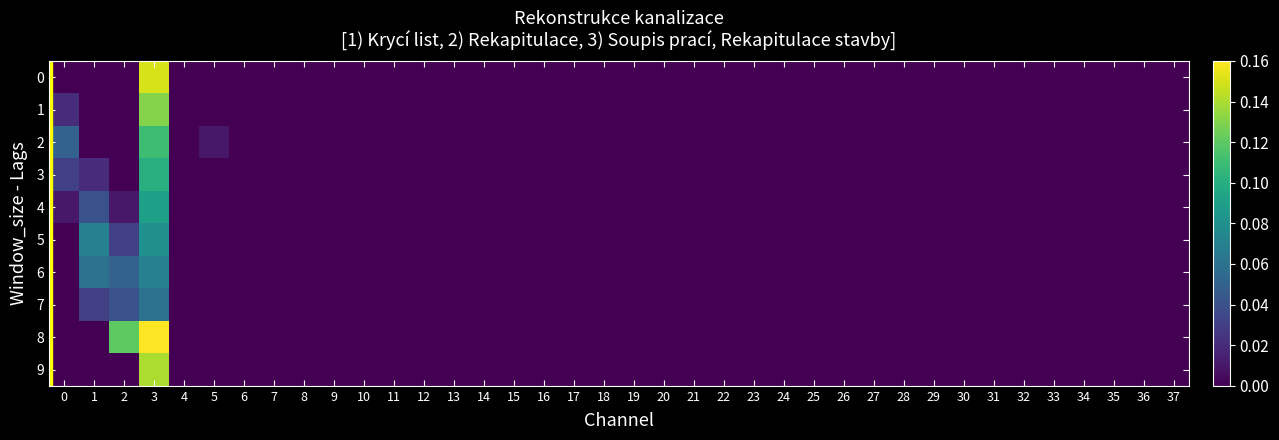

Reading right to left, extract all data points from this chart.

0: 37=0.0	36=0.0	35=0.0	34=0.0	33=0.0	32=0.0	31=0.0	30=0.0	29=0.0	28=0.0	27=0.0	26=0.0	25=0.0	24=0.0	23=0.0	22=0.0	21=0.0	20=0.0	19=0.0	18=0.0	17=0.0	16=0.0	15=0.0	14=0.0	13=0.0	12=0.0	11=0.0	10=0.0	9=0.0	8=0.0	7=0.0	6=0.0	5=0.0	4=0.0	3=0.1	2=0.0	1=0.0	0=0.0
1: 37=0.0	36=0.0	35=0.0	34=0.0	33=0.0	32=0.0	31=0.0	30=0.0	29=0.0	28=0.0	27=0.0	26=0.0	25=0.0	24=0.0	23=0.0	22=0.0	21=0.0	20=0.0	19=0.0	18=0.0	17=0.0	16=0.0	15=0.0	14=0.0	13=0.0	12=0.0	11=0.0	10=0.0	9=0.0	8=0.0	7=0.0	6=0.0	5=0.0	4=0.0	3=0.1	2=0.0	1=0.0	0=0.0
2: 37=0.0	36=0.0	35=0.0	34=0.0	33=0.0	32=0.0	31=0.0	30=0.0	29=0.0	28=0.0	27=0.0	26=0.0	25=0.0	24=0.0	23=0.0	22=0.0	21=0.0	20=0.0	19=0.0	18=0.0	17=0.0	16=0.0	15=0.0	14=0.0	13=0.0	12=0.0	11=0.0	10=0.0	9=0.0	8=0.0	7=0.0	6=0.0	5=0.0	4=0.0	3=0.1	2=0.0	1=0.0	0=0.1
3: 37=0.0	36=0.0	35=0.0	34=0.0	33=0.0	32=0.0	31=0.0	30=0.0	29=0.0	28=0.0	27=0.0	26=0.0	25=0.0	24=0.0	23=0.0	22=0.0	21=0.0	20=0.0	19=0.0	18=0.0	17=0.0	16=0.0	15=0.0	14=0.0	13=0.0	12=0.0	11=0.0	10=0.0	9=0.0	8=0.0	7=0.0	6=0.0	5=0.0	4=0.0	3=0.1	2=0.0	1=0.0	0=0.0
4: 37=0.0	36=0.0	35=0.0	34=0.0	33=0.0	32=0.0	31=0.0	30=0.0	29=0.0	28=0.0	27=0.0	26=0.0	25=0.0	24=0.0	23=0.0	22=0.0	21=0.0	20=0.0	19=0.0	18=0.0	17=0.0	16=0.0	15=0.0	14=0.0	13=0.0	12=0.0	11=0.0	10=0.0	9=0.0	8=0.0	7=0.0	6=0.0	5=0.0	4=0.0	3=0.1	2=0.0	1=0.0	0=0.0
5: 37=0.0	36=0.0	35=0.0	34=0.0	33=0.0	32=0.0	31=0.0	30=0.0	29=0.0	28=0.0	27=0.0	26=0.0	25=0.0	24=0.0	23=0.0	22=0.0	21=0.0	20=0.0	19=0.0	18=0.0	17=0.0	16=0.0	15=0.0	14=0.0	13=0.0	12=0.0	11=0.0	10=0.0	9=0.0	8=0.0	7=0.0	6=0.0	5=0.0	4=0.0	3=0.1	2=0.0	1=0.1	0=0.0
6: 37=0.0	36=0.0	35=0.0	34=0.0	33=0.0	32=0.0	31=0.0	30=0.0	29=0.0	28=0.0	27=0.0	26=0.0	25=0.0	24=0.0	23=0.0	22=0.0	21=0.0	20=0.0	19=0.0	18=0.0	17=0.0	16=0.0	15=0.0	14=0.0	13=0.0	12=0.0	11=0.0	10=0.0	9=0.0	8=0.0	7=0.0	6=0.0	5=0.0	4=0.0	3=0.1	2=0.1	1=0.1	0=0.0
7: 37=0.0	36=0.0	35=0.0	34=0.0	33=0.0	32=0.0	31=0.0	30=0.0	29=0.0	28=0.0	27=0.0	26=0.0	25=0.0	24=0.0	23=0.0	22=0.0	21=0.0	20=0.0	19=0.0	18=0.0	17=0.0	16=0.0	15=0.0	14=0.0	13=0.0	12=0.0	11=0.0	10=0.0	9=0.0	8=0.0	7=0.0	6=0.0	5=0.0	4=0.0	3=0.1	2=0.0	1=0.0	0=0.0
8: 37=0.0	36=0.0	35=0.0	34=0.0	33=0.0	32=0.0	31=0.0	30=0.0	29=0.0	28=0.0	27=0.0	26=0.0	25=0.0	24=0.0	23=0.0	22=0.0	21=0.0	20=0.0	19=0.0	18=0.0	17=0.0	16=0.0	15=0.0	14=0.0	13=0.0	12=0.0	11=0.0	10=0.0	9=0.0	8=0.0	7=0.0	6=0.0	5=0.0	4=0.0	3=0.2	2=0.1	1=0.0	0=0.0
9: 37=0.0	36=0.0	35=0.0	34=0.0	33=0.0	32=0.0	31=0.0	30=0.0	29=0.0	28=0.0	27=0.0	26=0.0	25=0.0	24=0.0	23=0.0	22=0.0	21=0.0	20=0.0	19=0.0	18=0.0	17=0.0	16=0.0	15=0.0	14=0.0	13=0.0	12=0.0	11=0.0	10=0.0	9=0.0	8=0.0	7=0.0	6=0.0	5=0.0	4=0.0	3=0.1	2=0.0	1=0.0	0=0.0